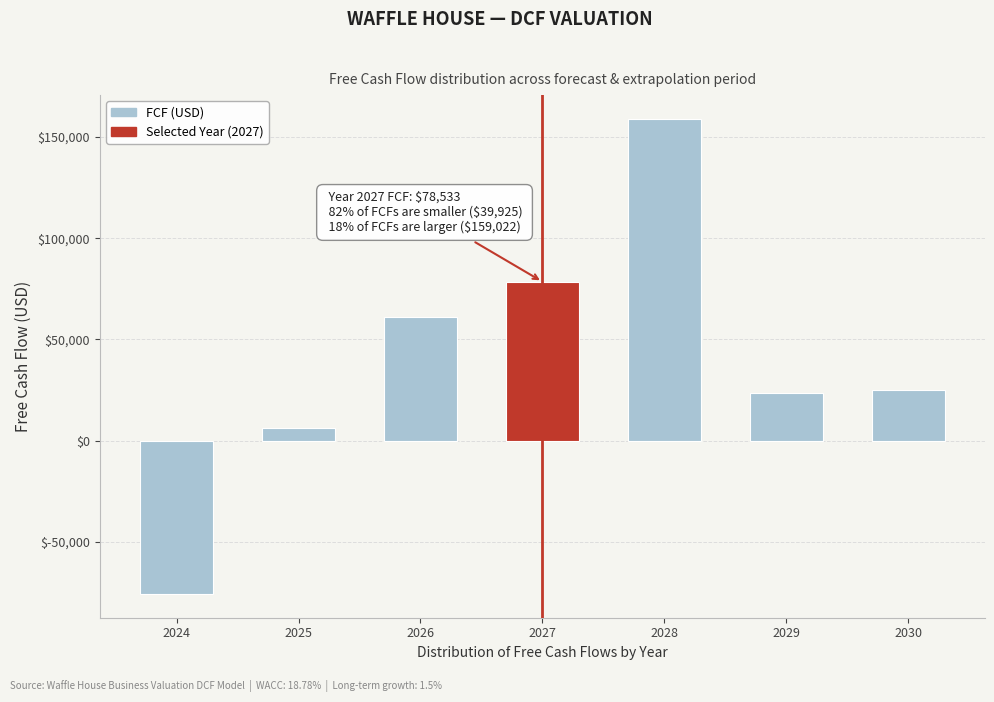

Reading left to right, what are all the values shown in this chart?

-75843.1	6110.0	61306.2	78533.5	159022.4	23586.2	24765.5